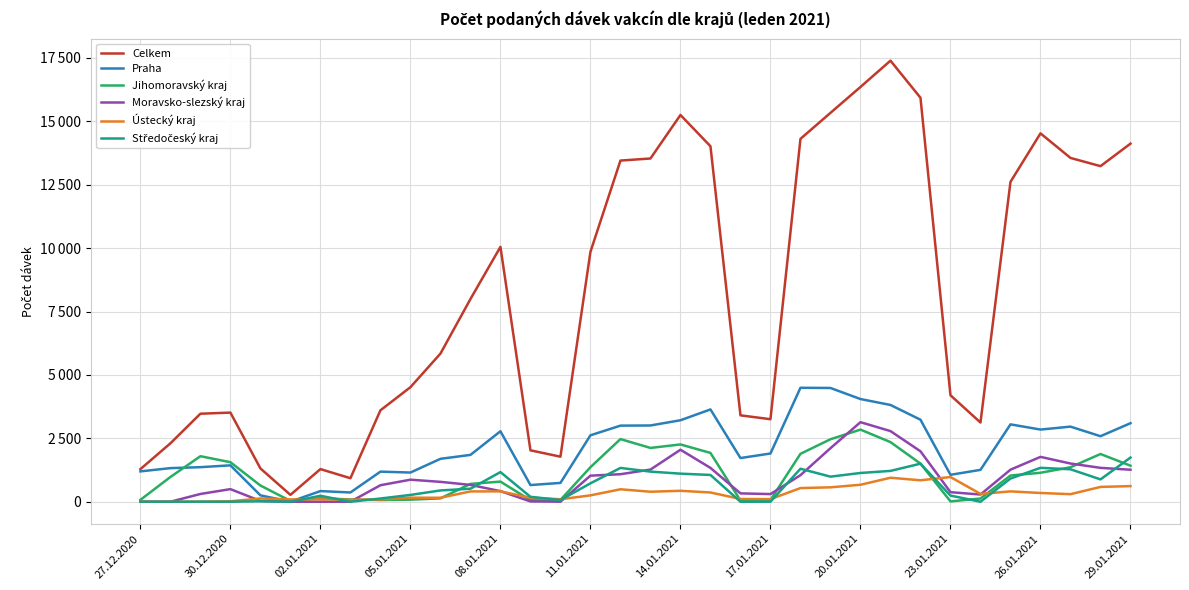

In Praha, how many points are lower than both neighbors (excluding endpoints)?

8